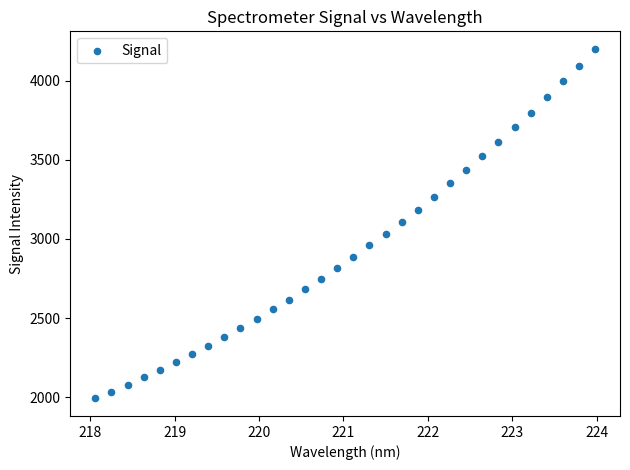

What is the range of X values (max minus min)?

5.9